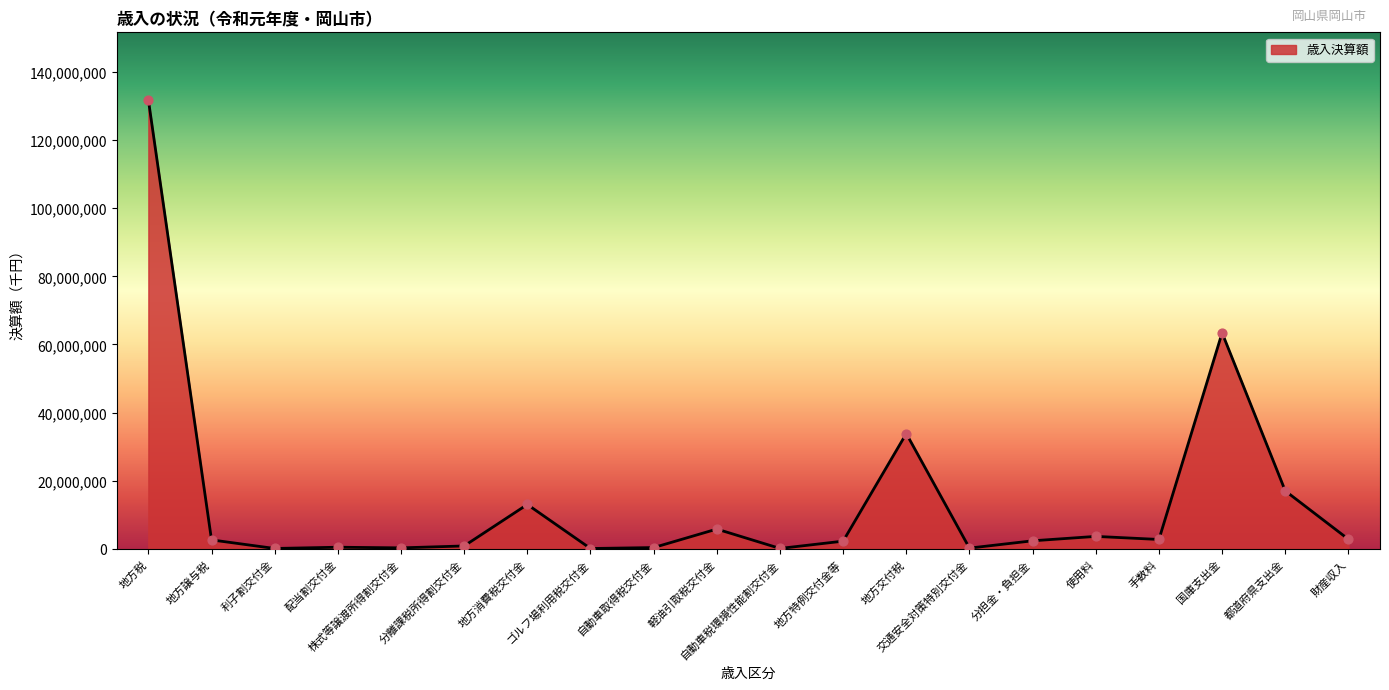

What is the ratio of the value at 株式等譲渡所得割交付金 to the value at 分担金・負担金?

0.1